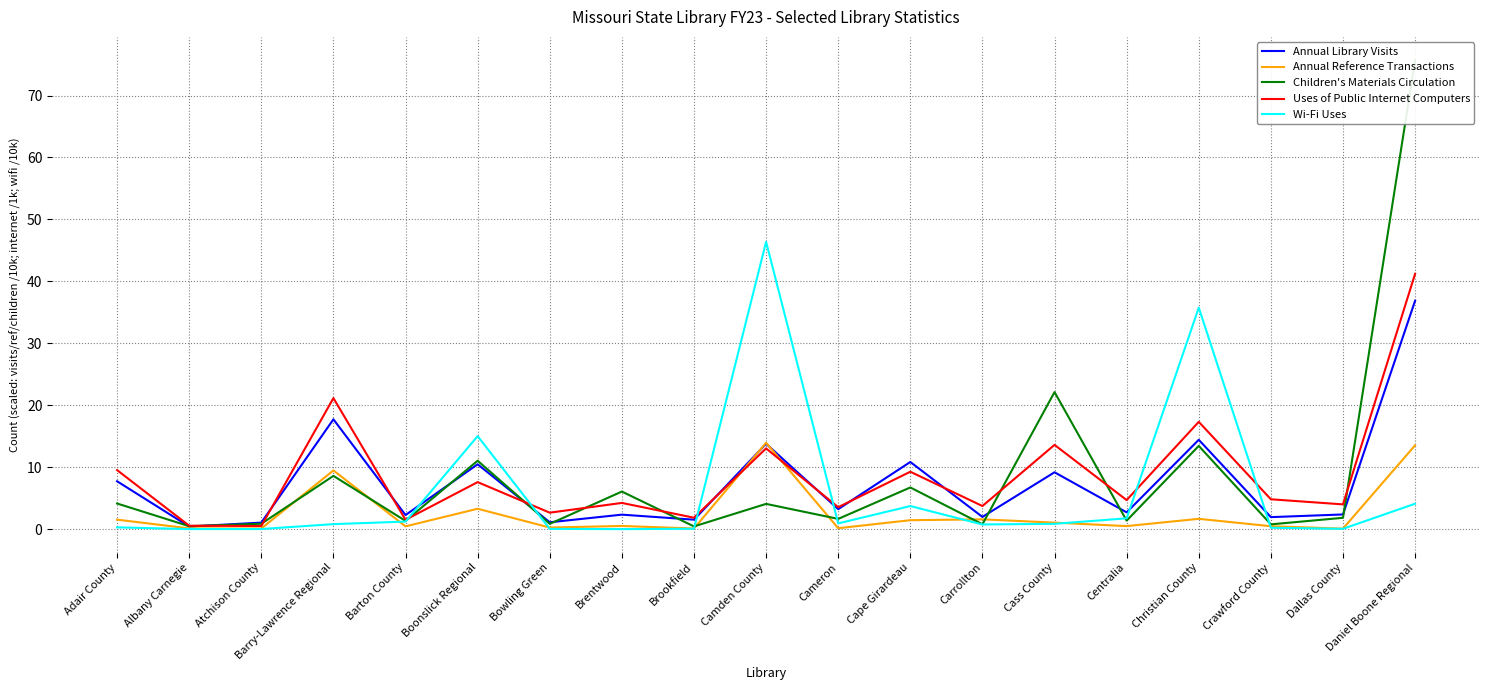

What value does the Uses of Public Internet Computers series have at Brookfield?

1.8